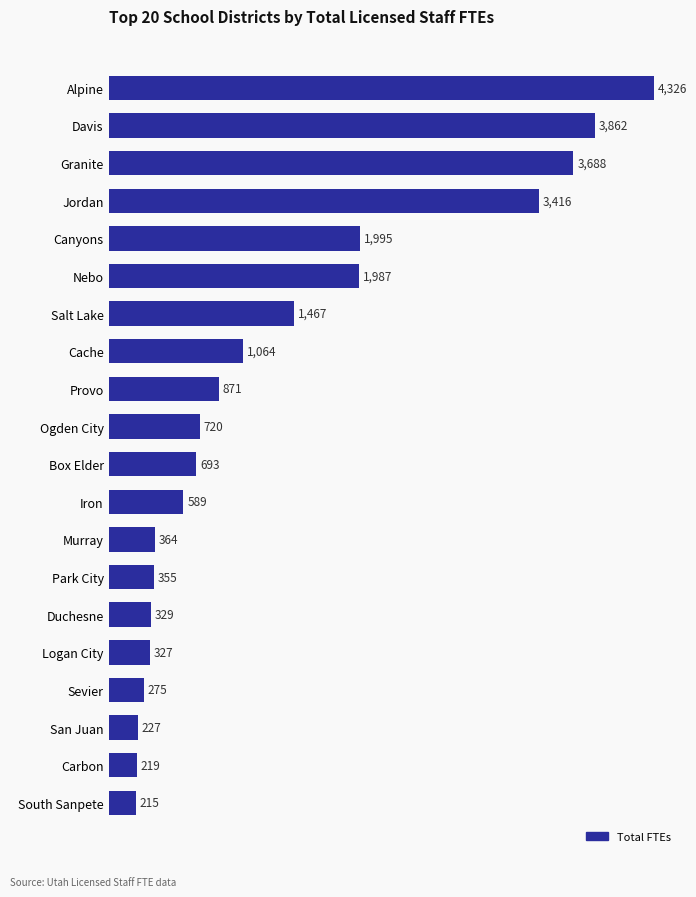

The chart shows a value of 214.7 at South Sanpete. True or false?

True